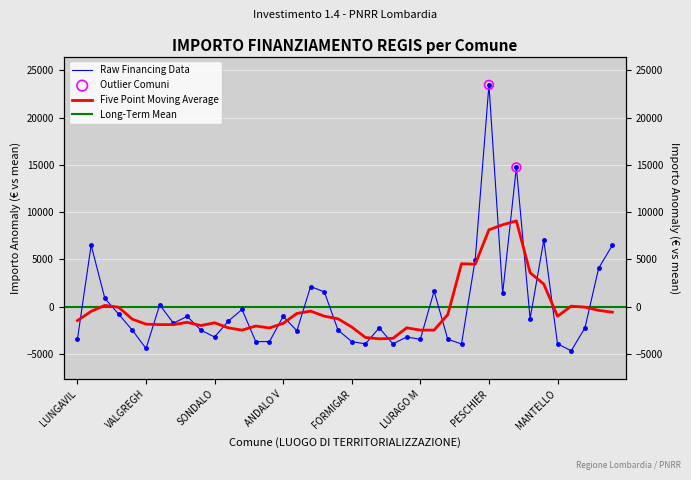

What is the change in value from TREZZONE to LURAGO MARINONE?

-972.0